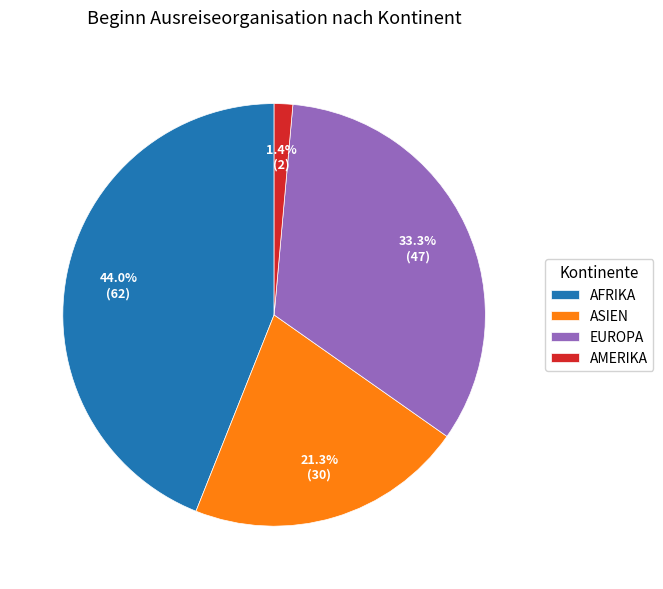

Which has a higher value, AFRIKA or AMERIKA?

AFRIKA